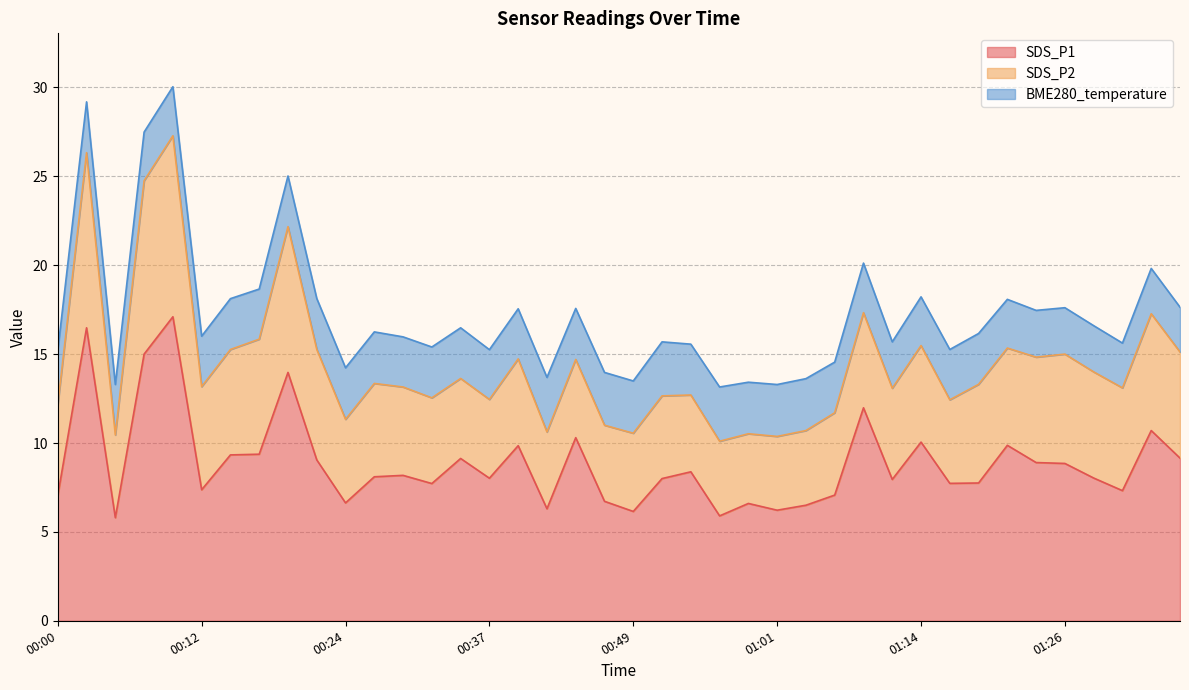

How many lines are shown in the chart?

3